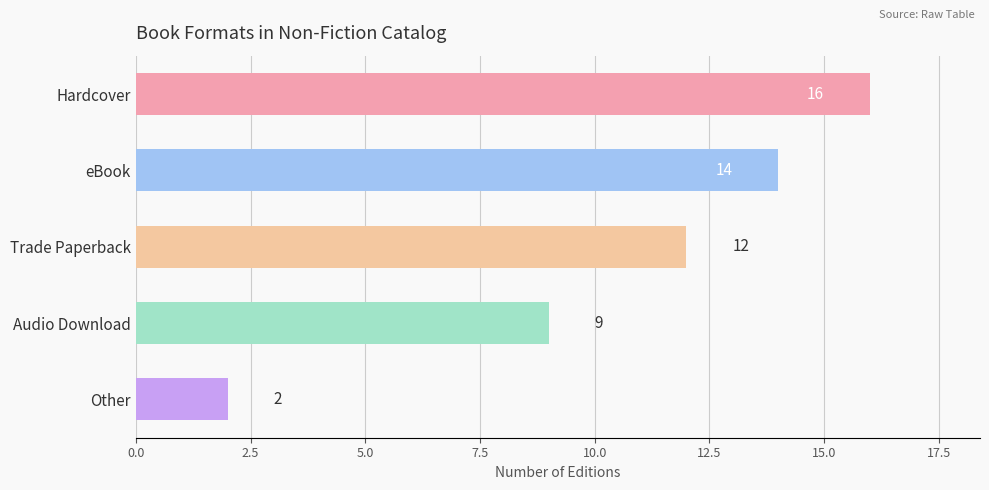

What is the approximate value at Audio Download, to the nearest 5?

10